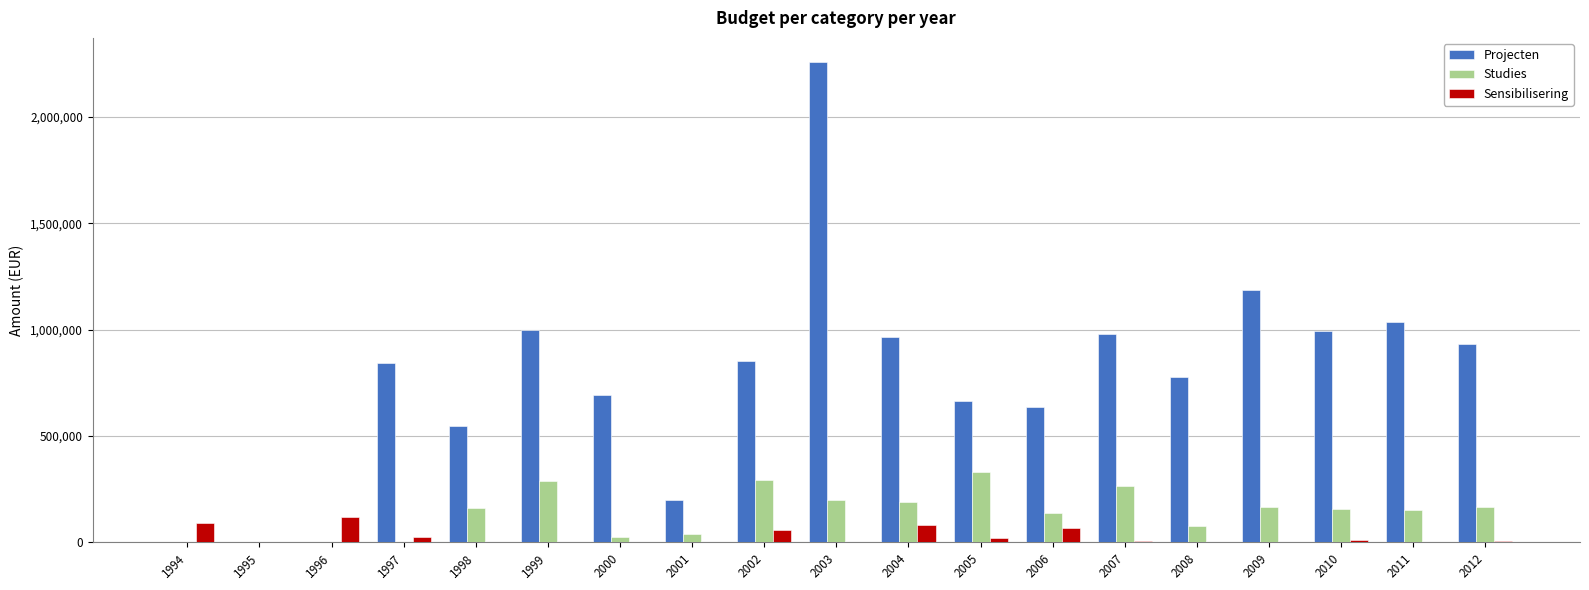

The Studies series shows 293984.9 at 2002. True or false?

True